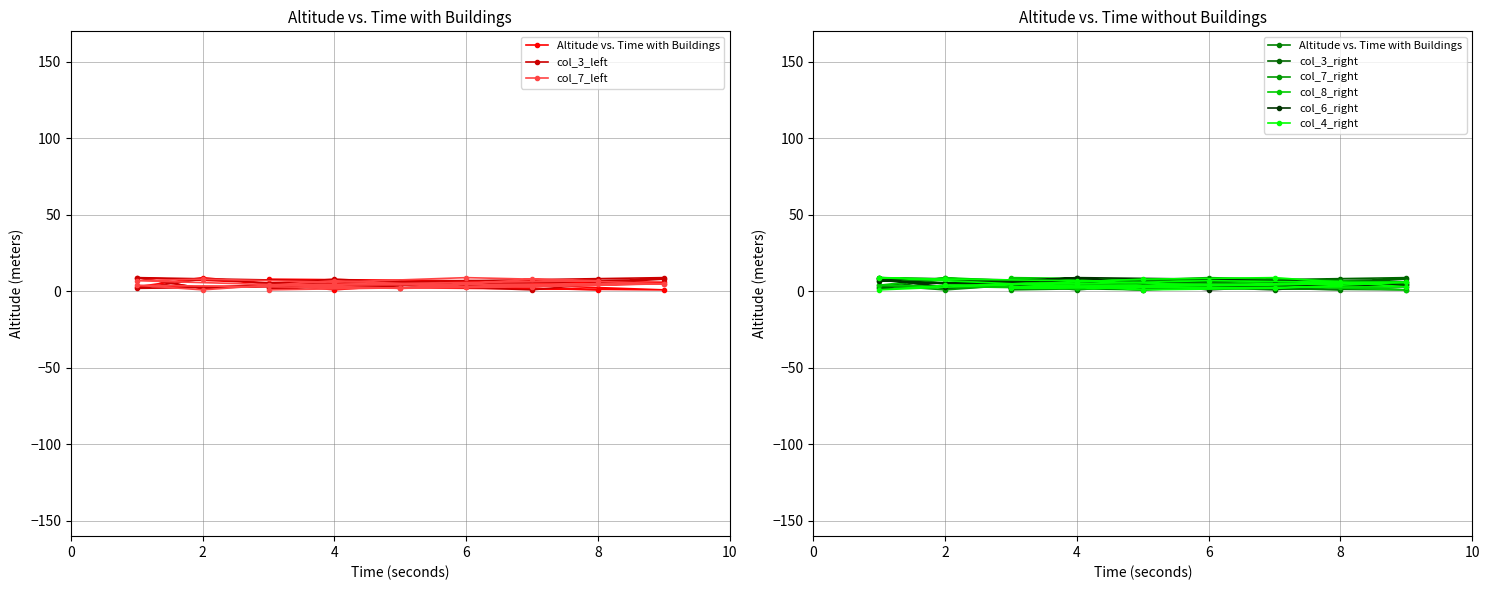

True or false: col_6 has a value of 10 at 6.

False